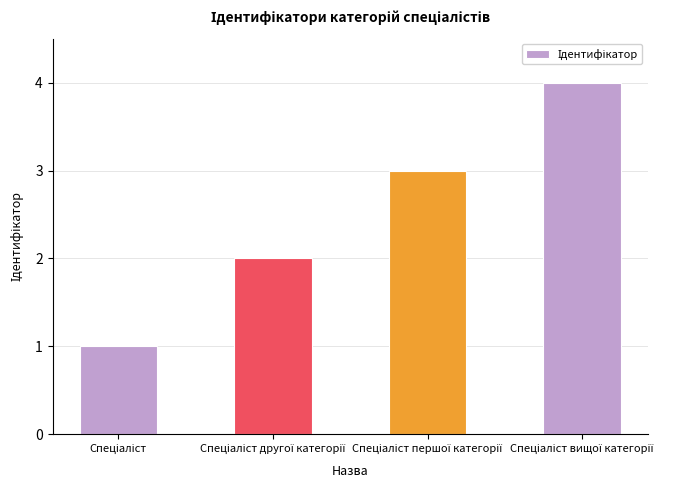

What is the greatest value displayed?

4